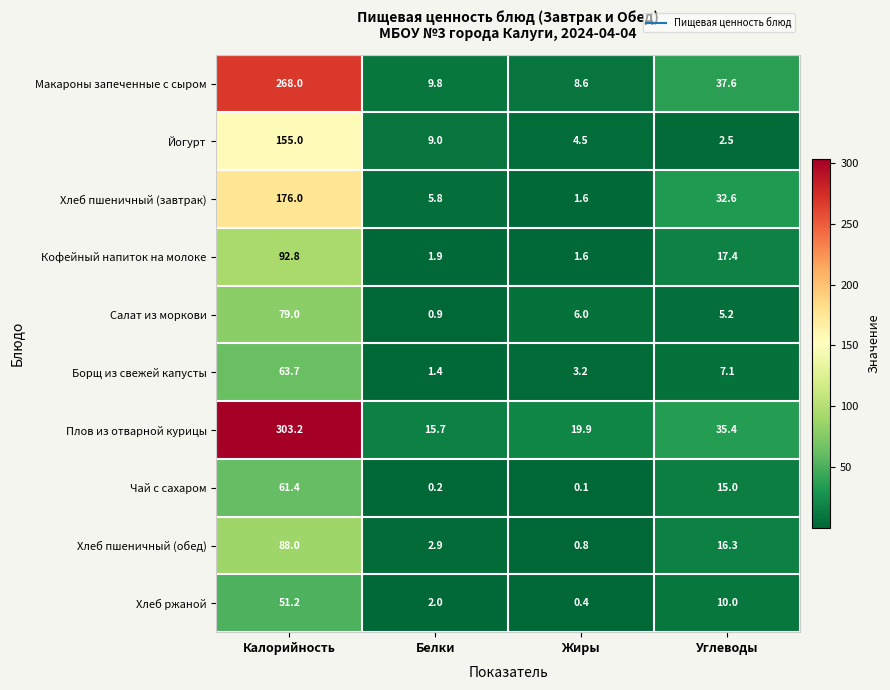

What is the difference between the maximum and second lowest values in the Макароны запеченные с сыром series?

258.2